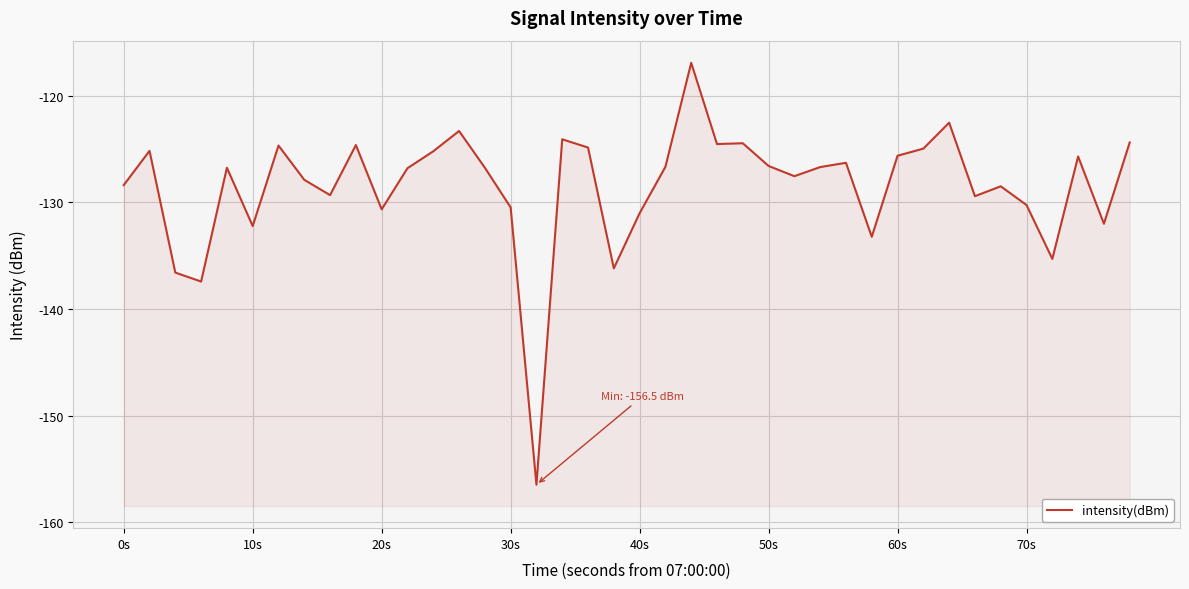

What is the difference between the maximum and minimum values?

39.6